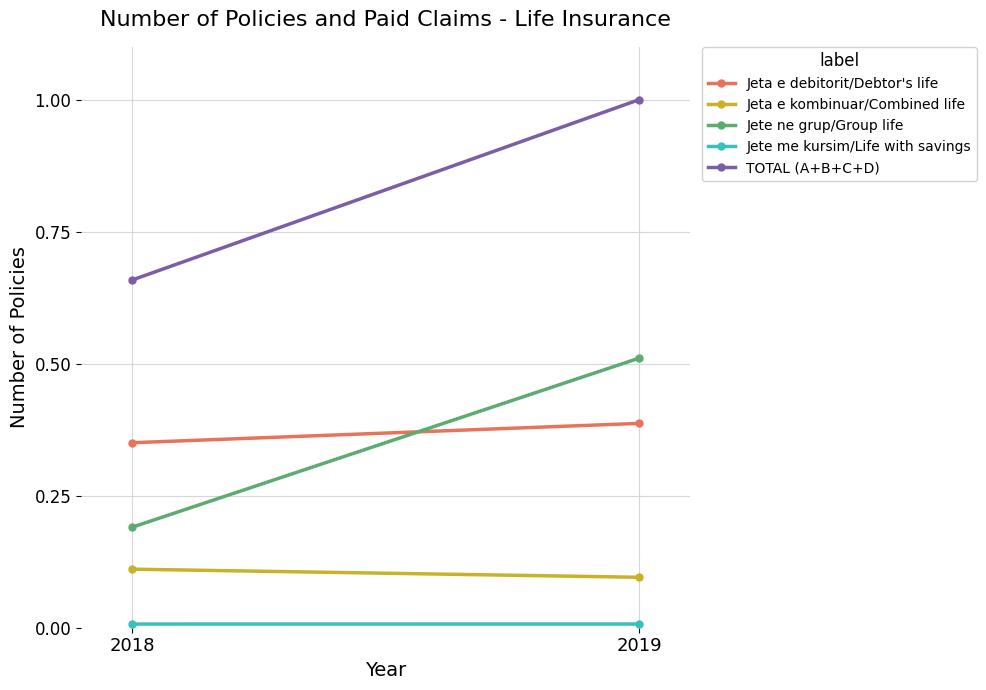

What are all the series names shown in the legend?

Jeta e debitorit/Debtor's life, Jeta e kombinuar/Combined life, Jete ne grup/Group life, Jete me kursim/Life with savings, TOTAL (A+B+C+D)